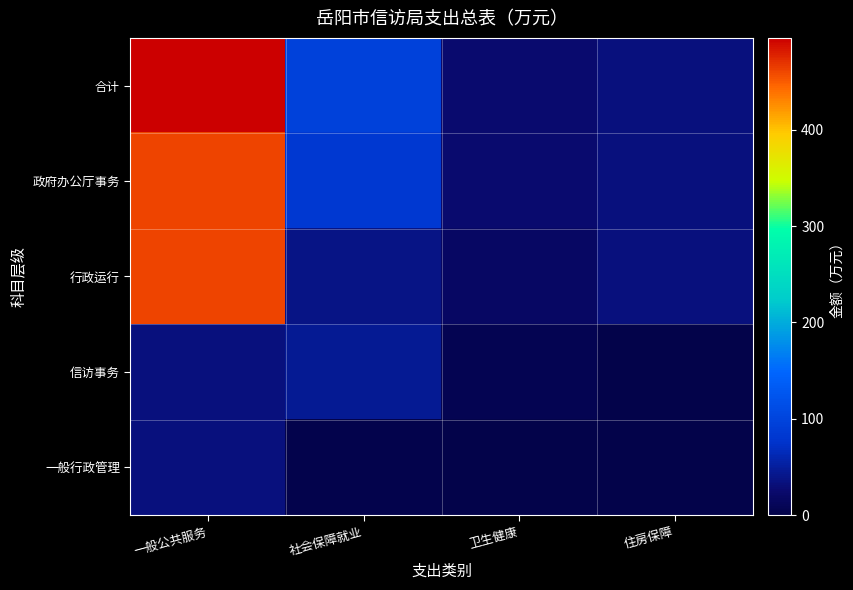

What is the total value across all series at 社会保障就业?

264.7